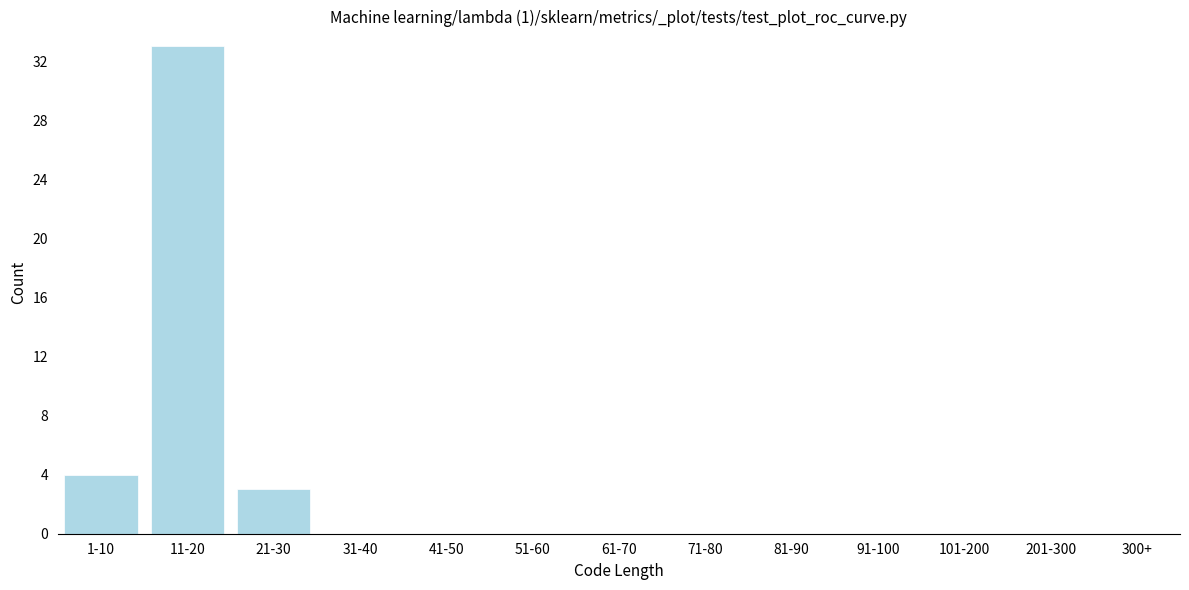

Reading left to right, list all the values displayed in this chart.

1-10=4	11-20=33	21-30=3	31-40=0	41-50=0	51-60=0	61-70=0	71-80=0	81-90=0	91-100=0	101-200=0	201-300=0	300+=0